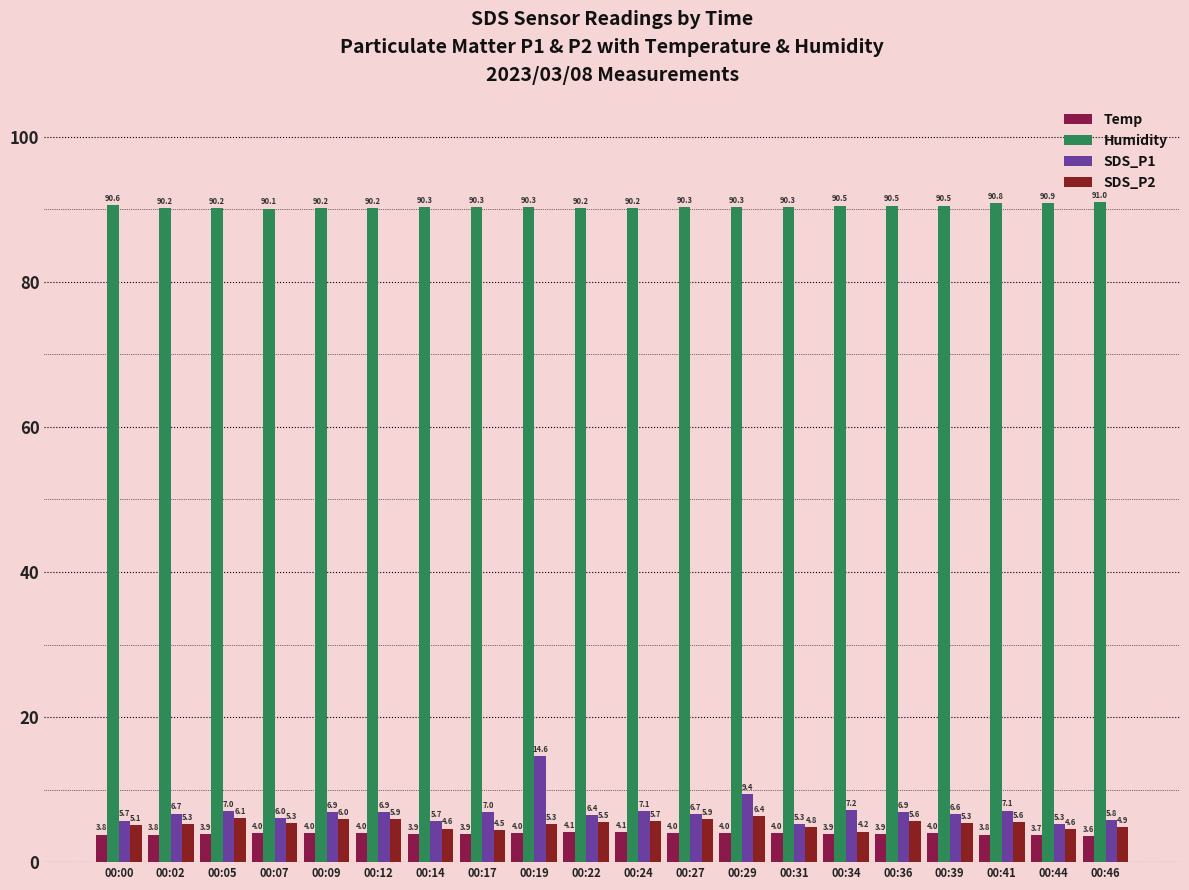

What is the value of the Humidity bar at the 5th from the left?

90.2